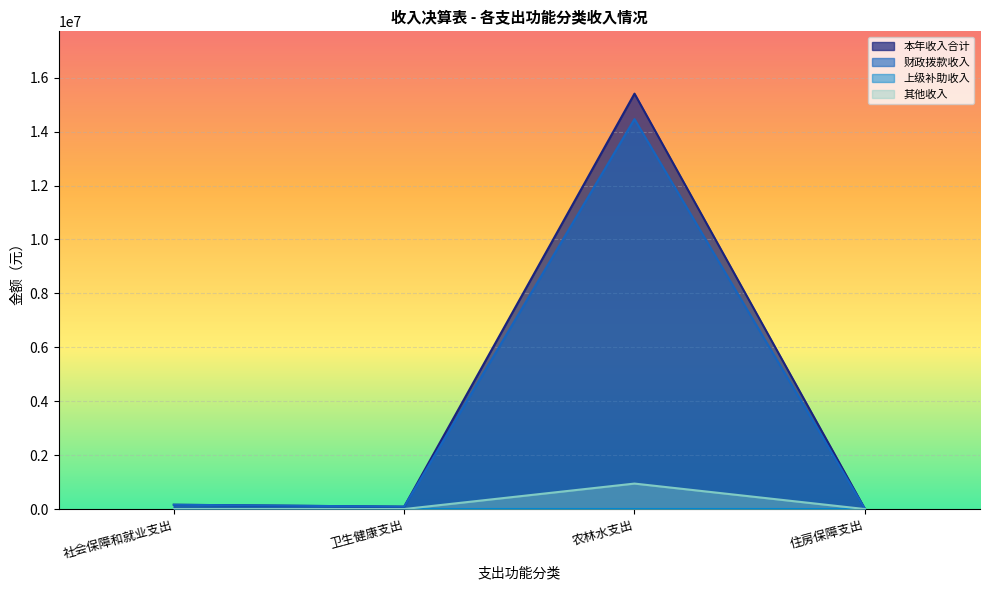

At which category does 财政拨款收入 reach its first local valley?

卫生健康支出